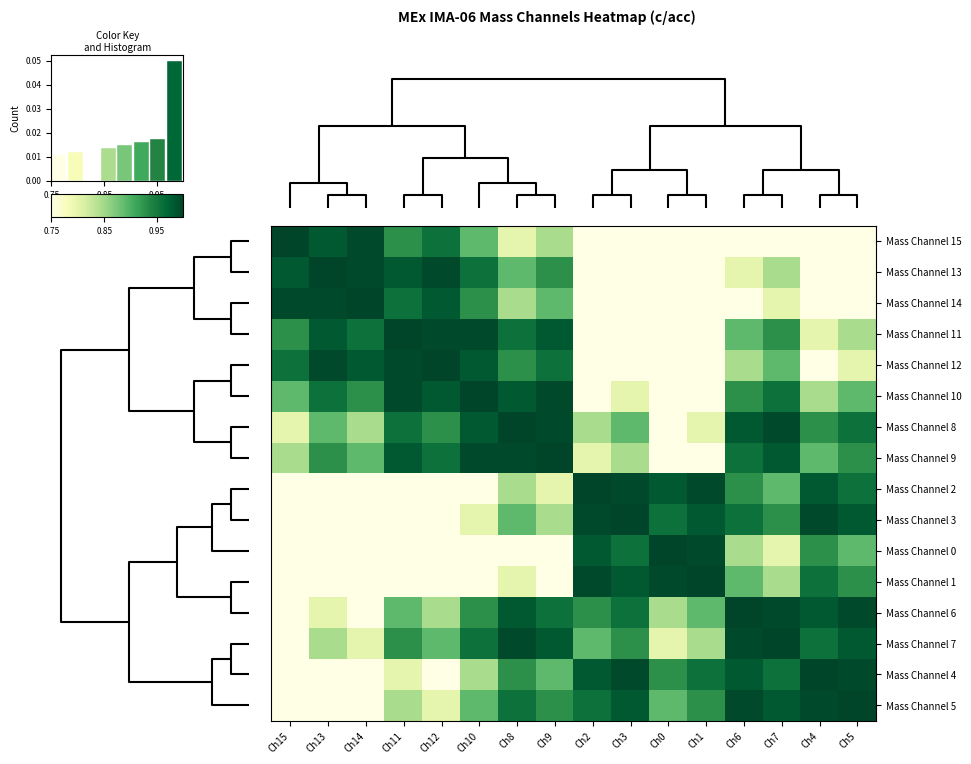

How many data points does each series have?

16